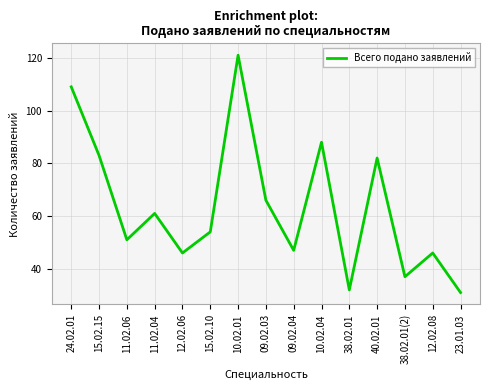

Reading right to left, transcribe all the data shown in this chart.

23.01.03=31	12.02.08=46	38.02.01(2)=37	40.02.01=82	38.02.01=32	10.02.04=88	09.02.04=47	09.02.03=66	10.02.01=121	15.02.10=54	12.02.06=46	11.02.04=61	11.02.06=51	15.02.15=83	24.02.01=109